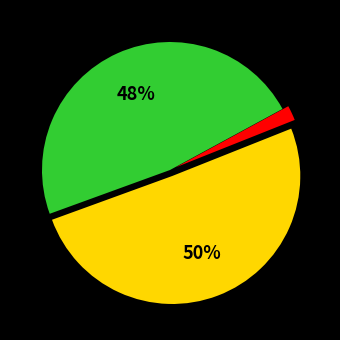

To the nearest percent, what is the average slice percentage?

33%